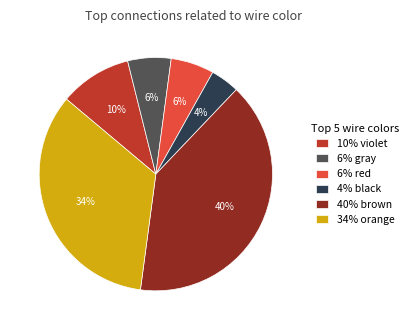

Which slice is the smallest?

4% black